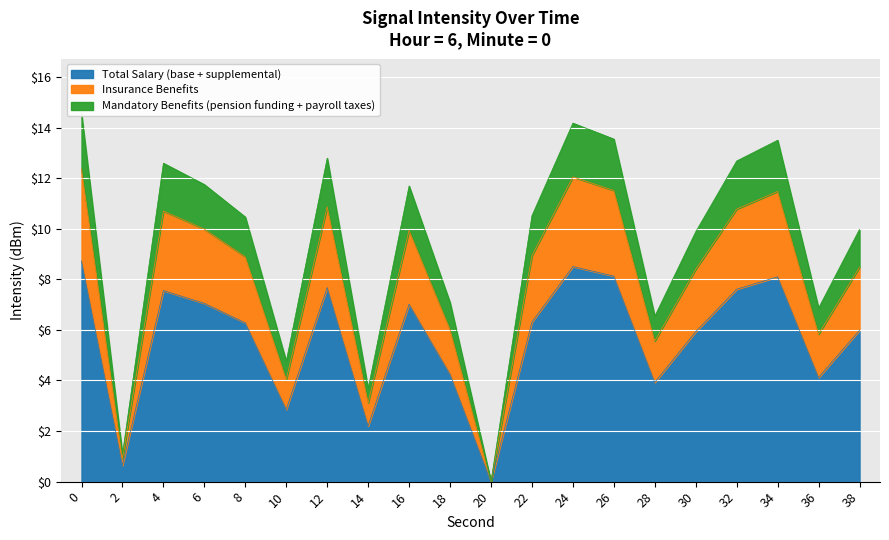

What is the ratio of the value at 30 to the value at 24?

0.7